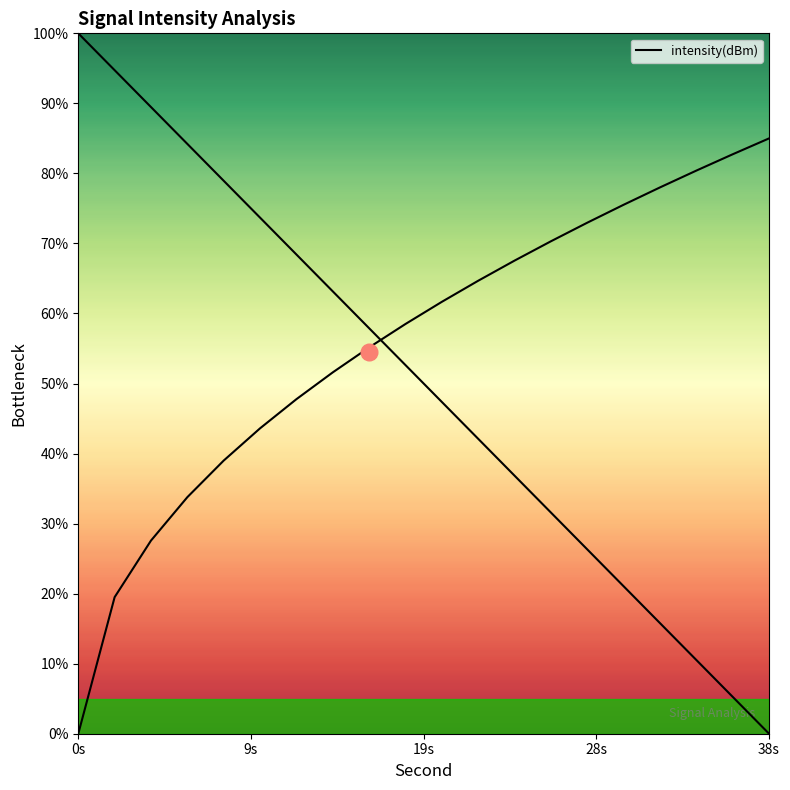

Reading right to left, extract all data points from this chart.

0.0	5.3	10.5	15.8	21.1	26.3	31.6	36.8	42.1	47.4	52.6	57.9	63.2	68.4	73.7	78.9	84.2	89.5	94.7	100.0